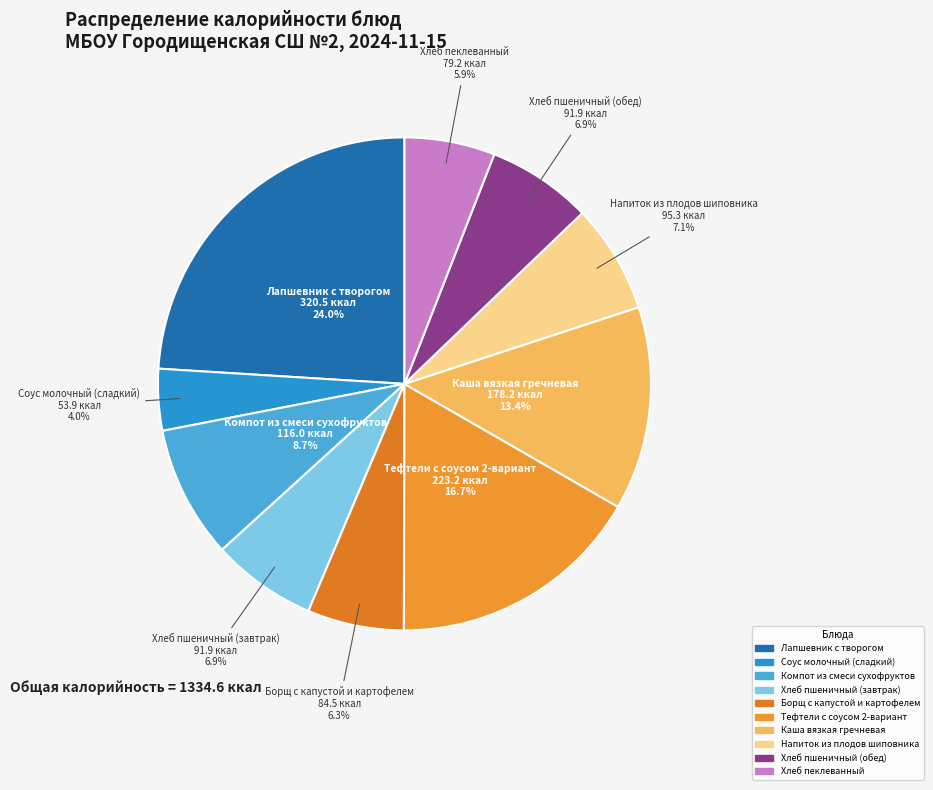

To the nearest percent, what is the difference between the Каша вязкая гречневая and Лапшевник с творогом slice percentages?

11%